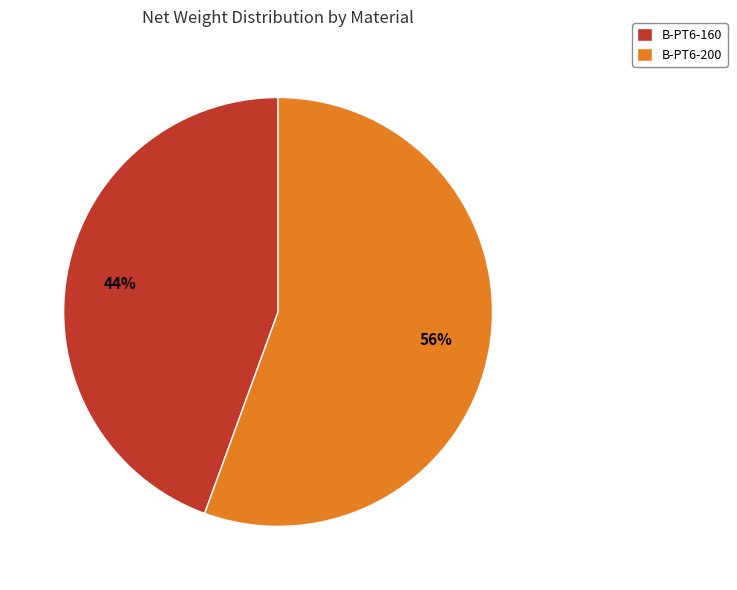

Combined, do B-PT6-160 and B-PT6-200 account for over 50%?

Yes